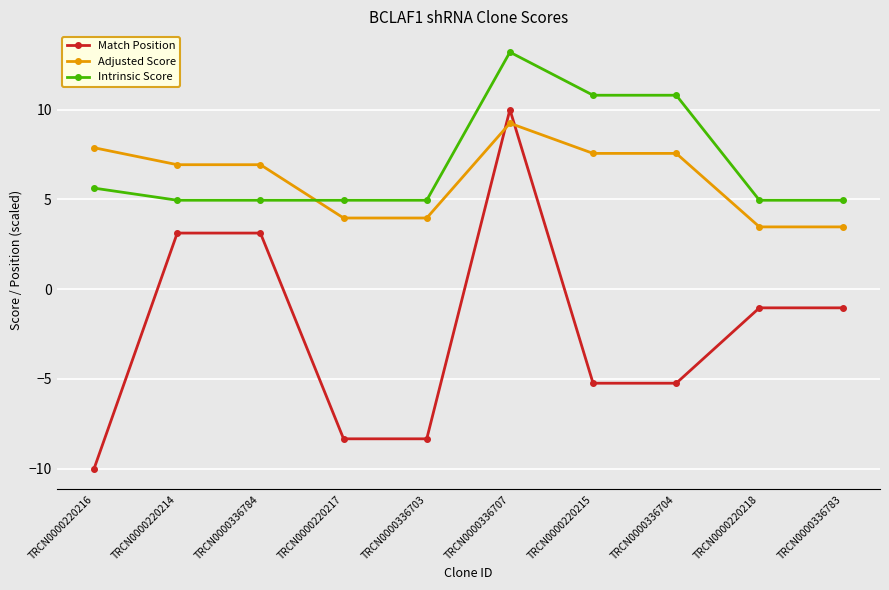

Which series has the largest total across all categories?

Intrinsic Score